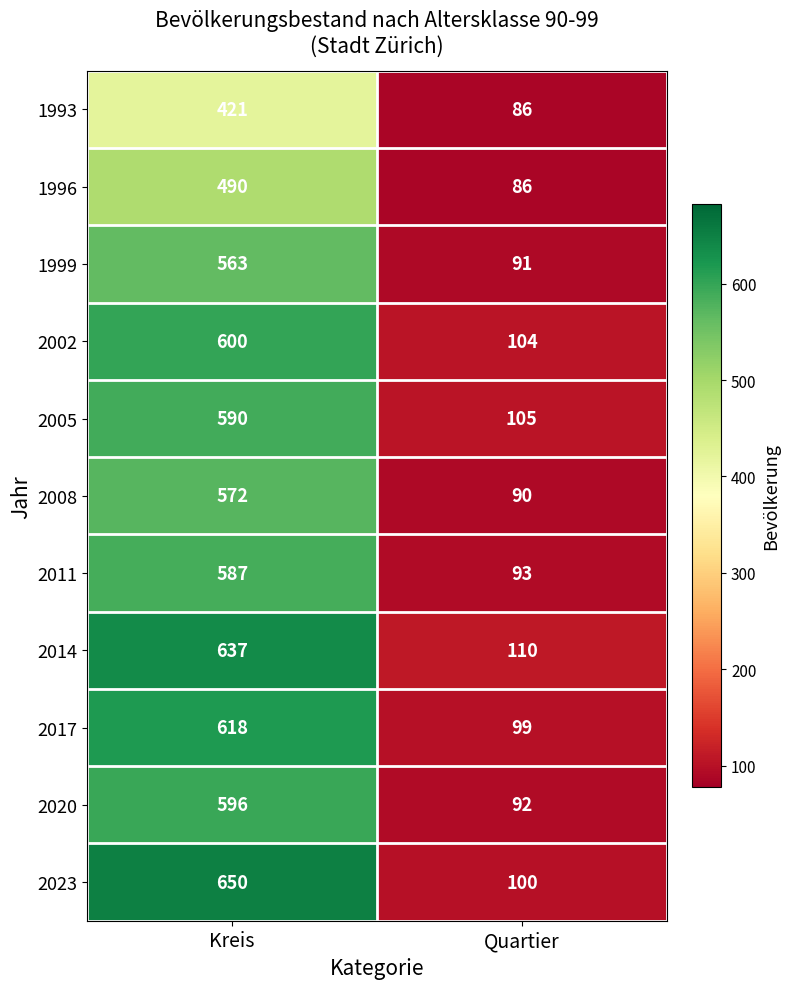

What is the maximum value shown in the chart?

650